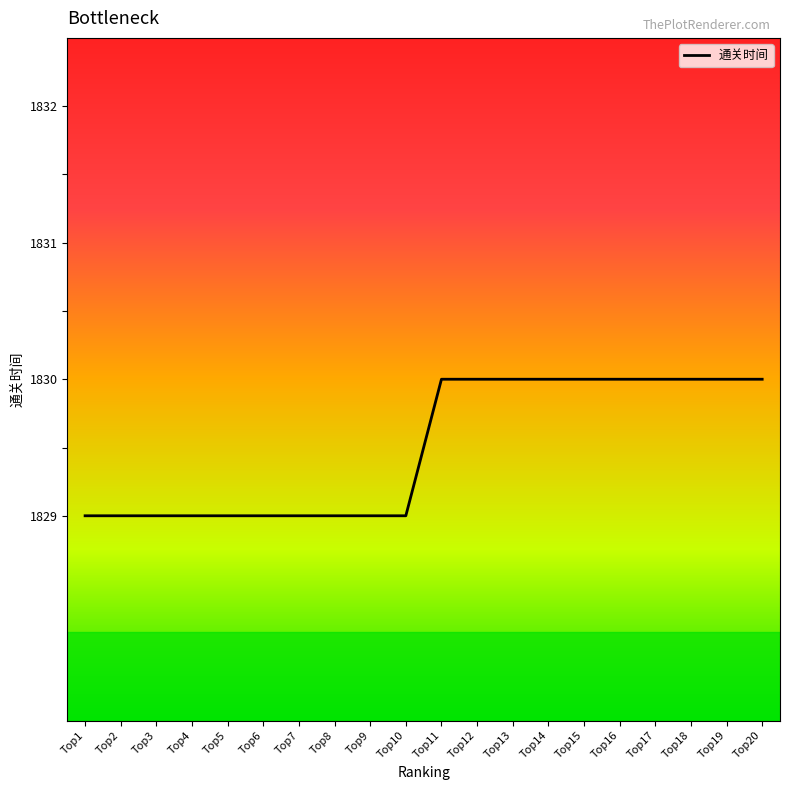

Approximately how many times larger is the value at Top9 compared to Top11?

1.0